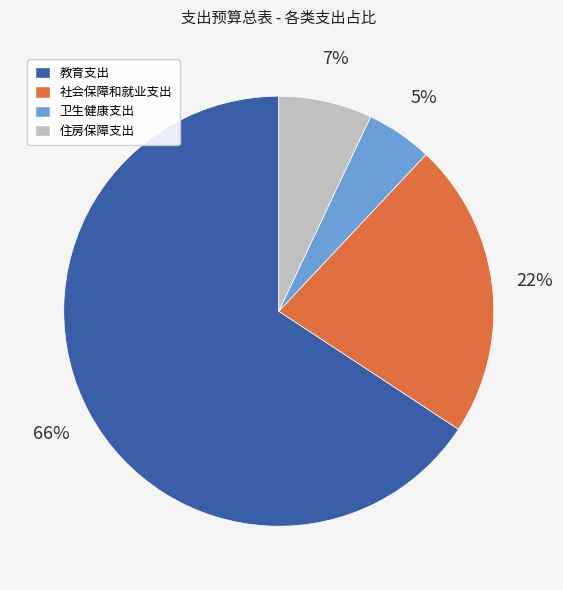

True or false: 卫生健康支出 accounts for 5% of the total.

True